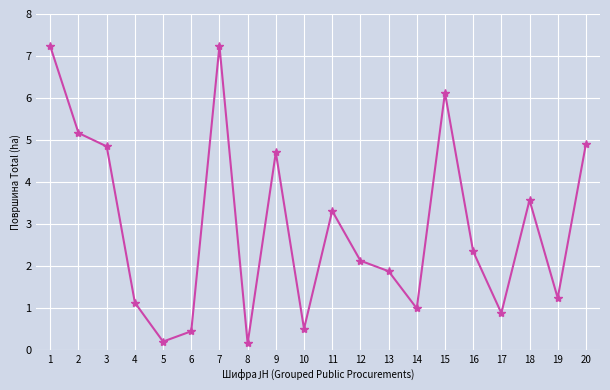

How many data points are less than 2?

9